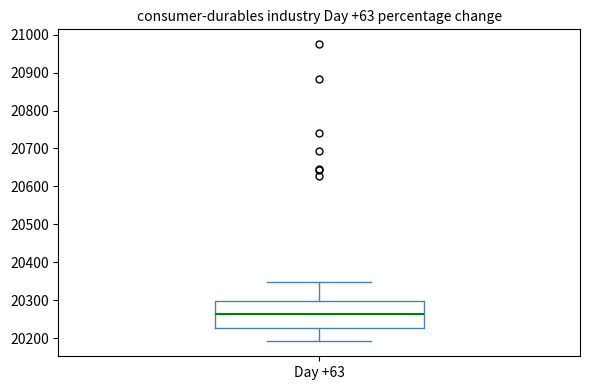

Transcribe this box plot: give where the median line is, the range the box spans, and where the two whiskers end, as read against the y-axis. The values are not printed on the chart, so give them approximately, as read against the axis.

median 20260, box 20230 to 20300, whiskers 20190 to 20350